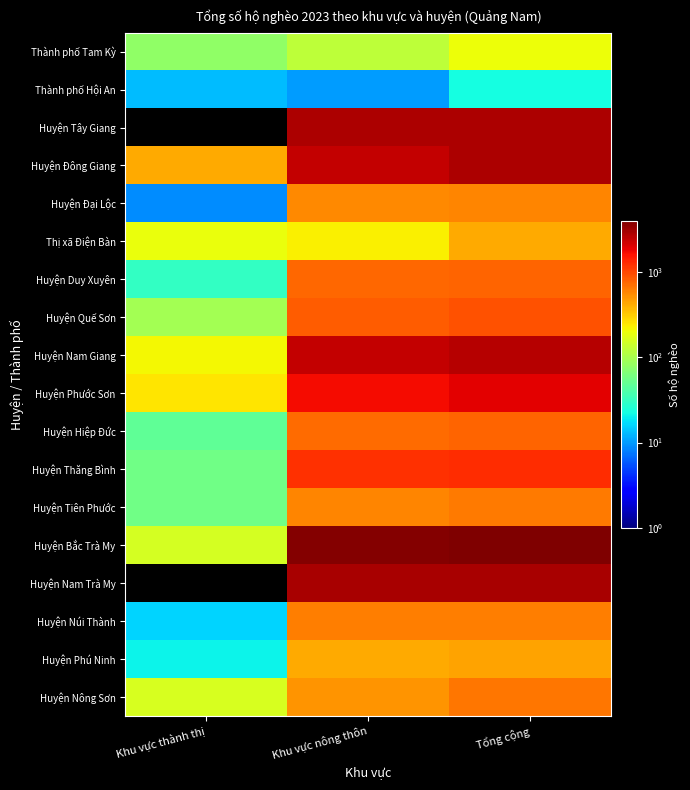

What is the spread (max minus min) of values at Khu vực thành thị?

428